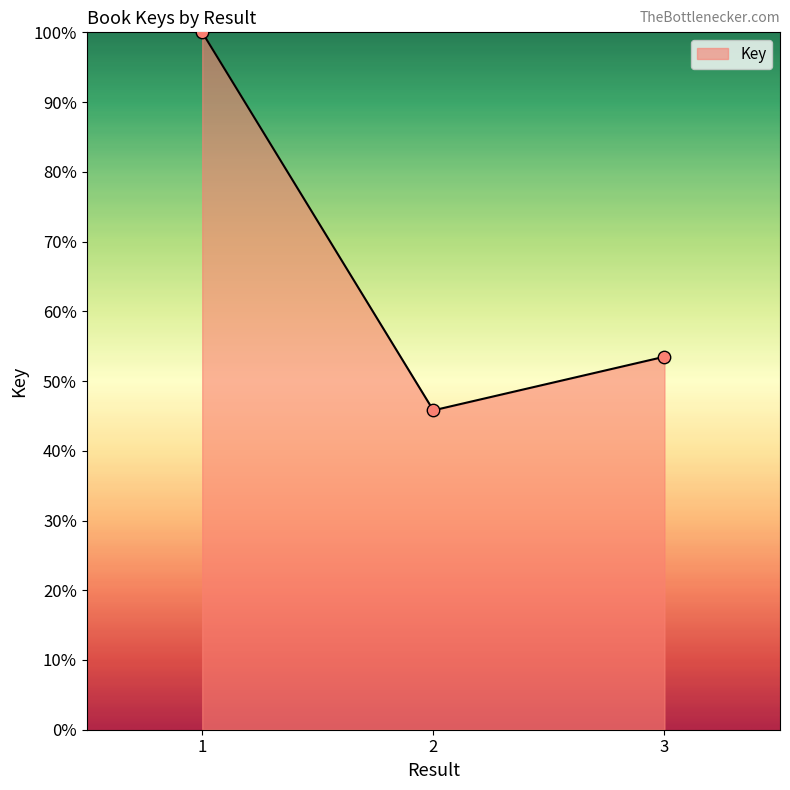

Which has a higher value, 2 or 3?

3